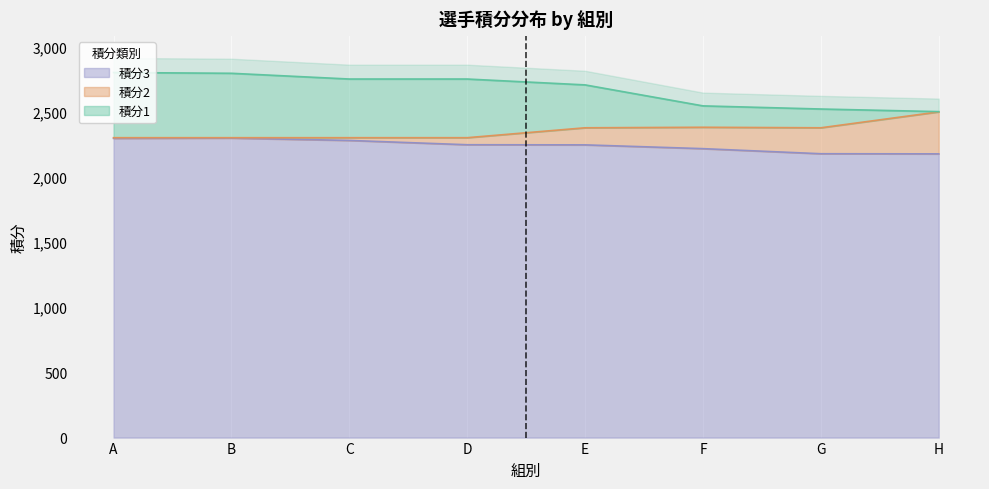

Between C and H, which is larger?

C